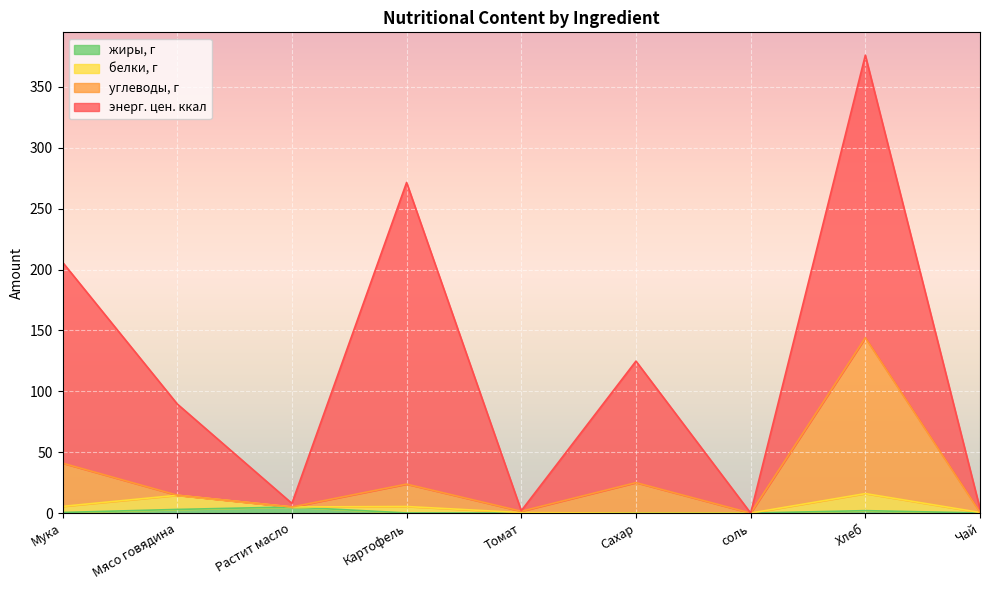

Does the chart display data point markers on the line(s)?

No